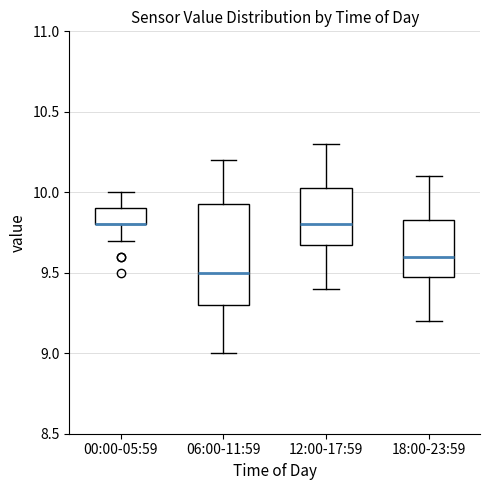

Reading left to right, transcribe this box plot: for each box, give where its median line is, the range the box spans, and where its two whiskers end, as read against the y-axis. The values are not printed on the chart, so give them approximately, as read against the axis.

00:00-05:59: median 9.80 (drawn on the box's lower edge), box 9.80 to 9.90, whiskers 9.70 to 10.00
06:00-11:59: median 9.50, box 9.30 to 9.95, whiskers 9.00 to 10.20
12:00-17:59: median 9.80, box 9.70 to 10.05, whiskers 9.40 to 10.30
18:00-23:59: median 9.60, box 9.50 to 9.85, whiskers 9.20 to 10.10